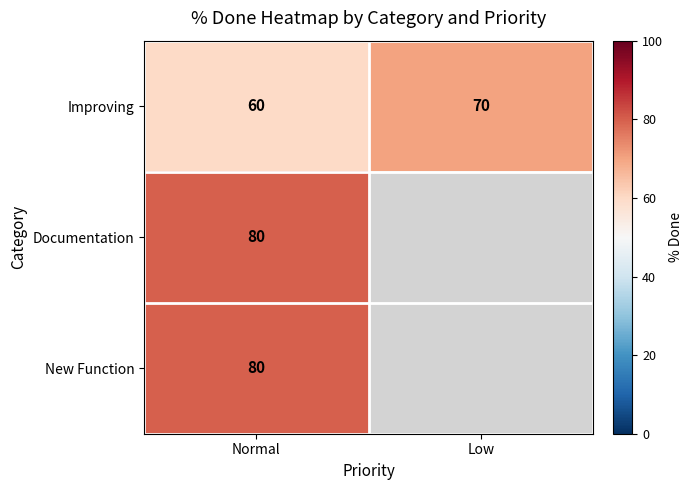

Is the value of New Function at Normal greater than the value of Improving at Low?

Yes